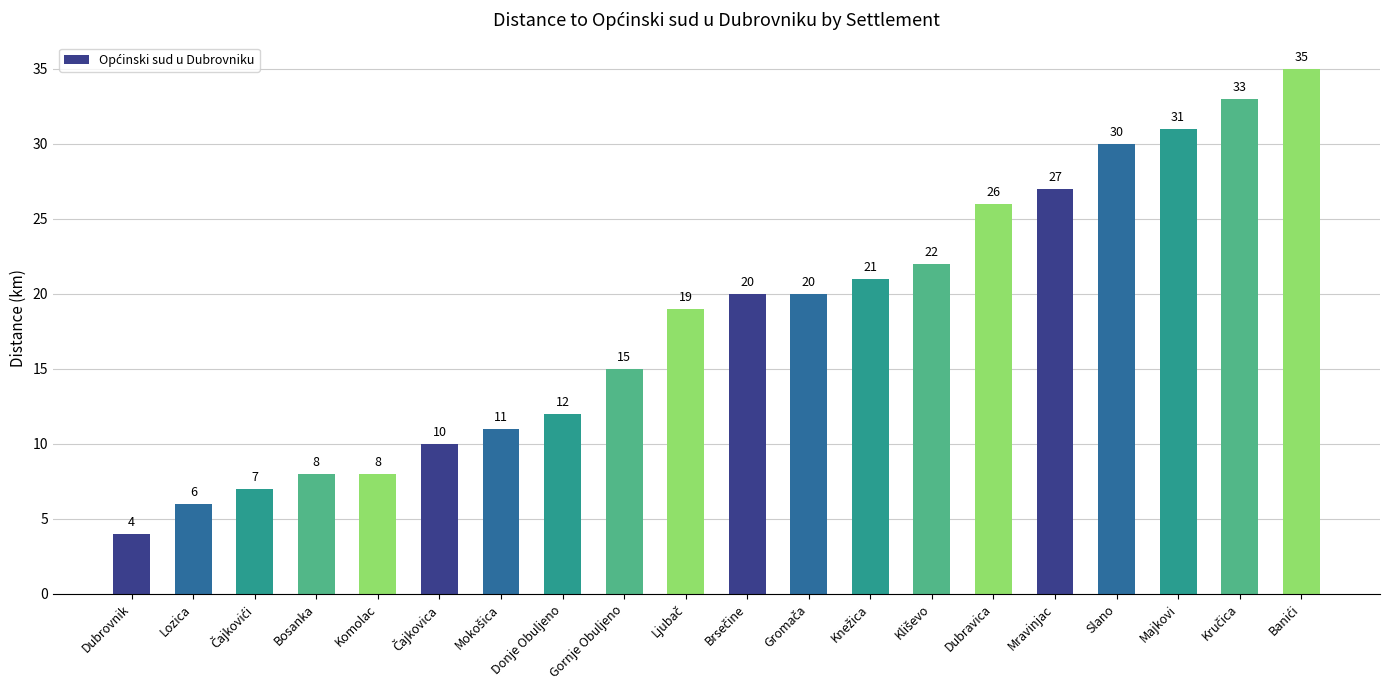

What is the maximum value shown in the chart?

35